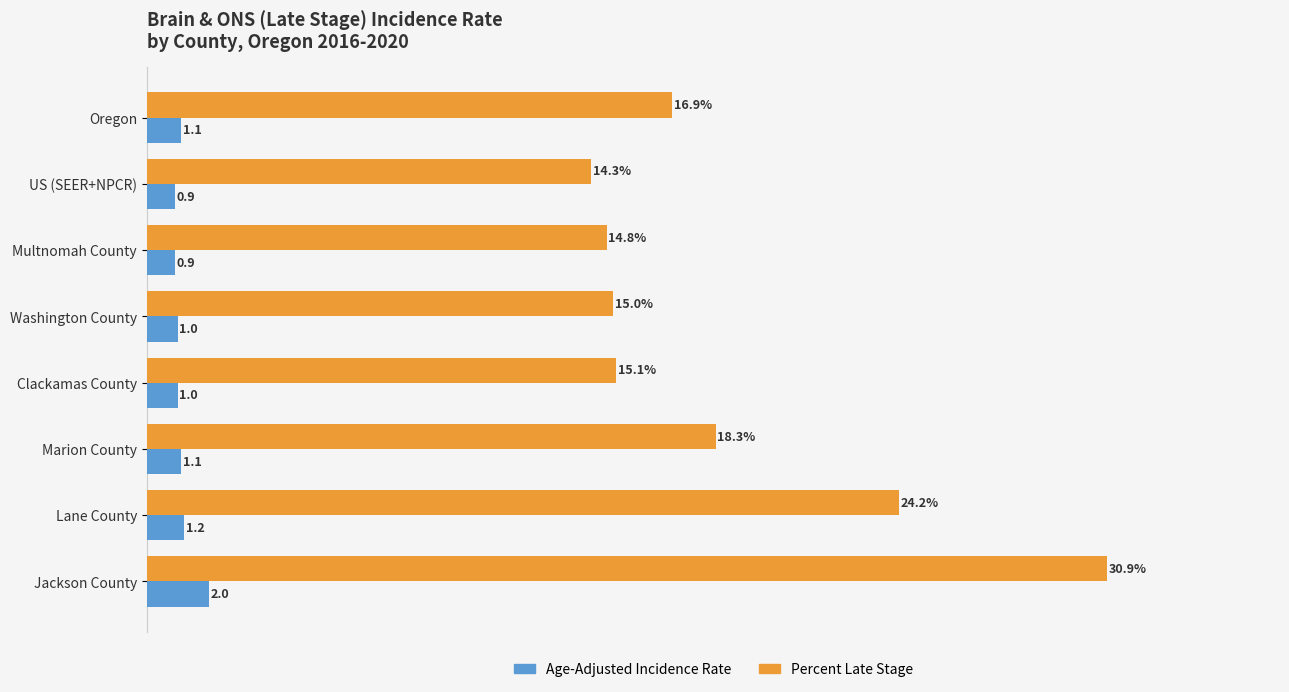

Which label corresponds to the largest value in the chart?

Jackson County